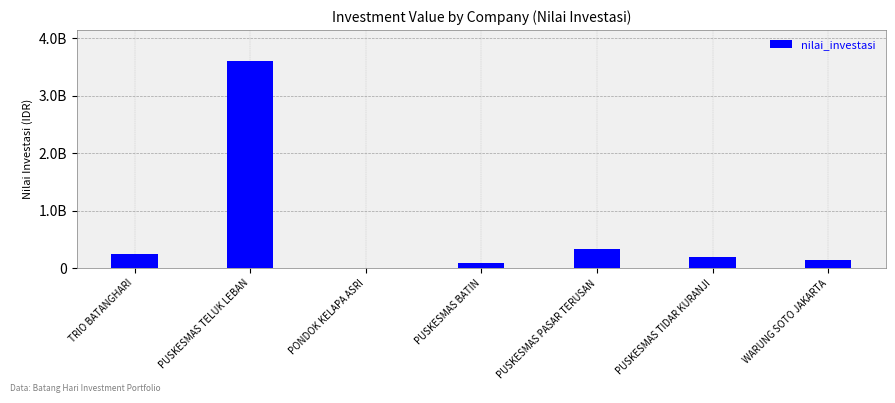

Approximately how many times larger is the value at TRIO BATANGHARI compared to PUSKESMAS TELUK LEBAN?

0.1